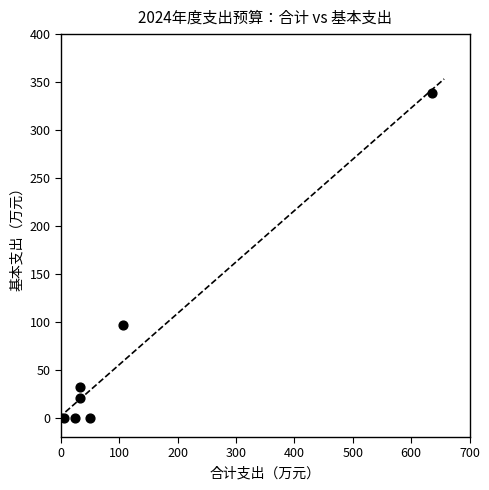

What Y value in the scatter plot is closest to 169?

97.0